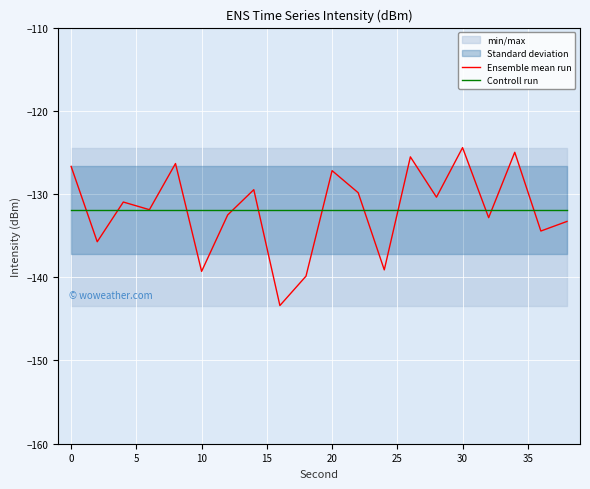

What is the greatest value displayed?

-124.4